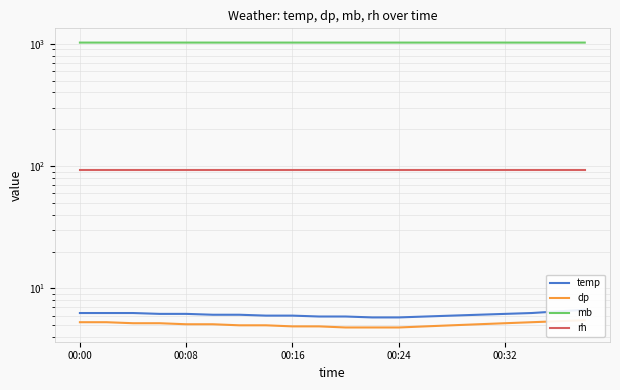

What is the value of the dp point at the 9th from the left?

4.9